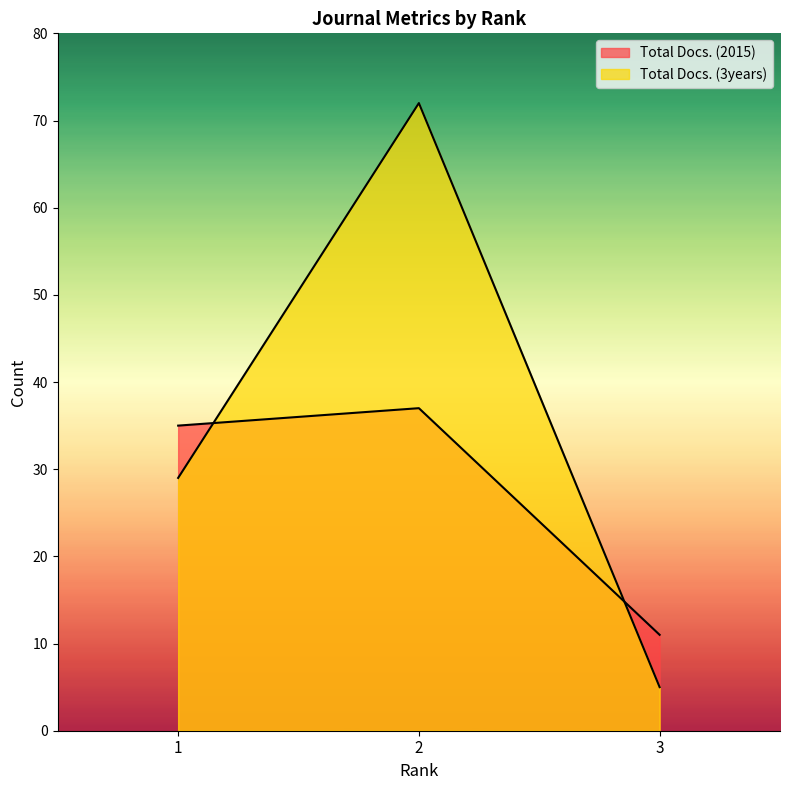

List the series in order of their peak value, highest first.

Total Docs. (3years), Total Docs. (2015)